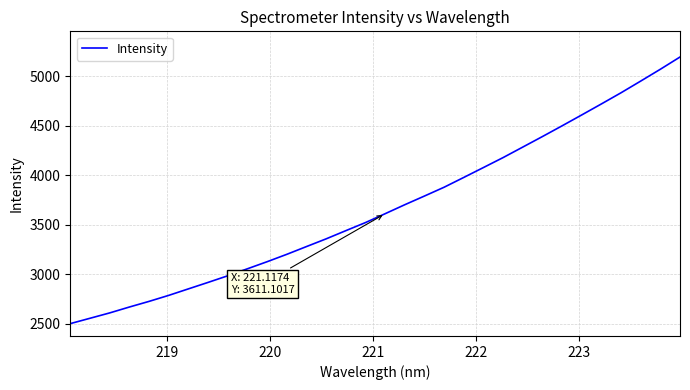

What is the smallest value displayed?

2499.1